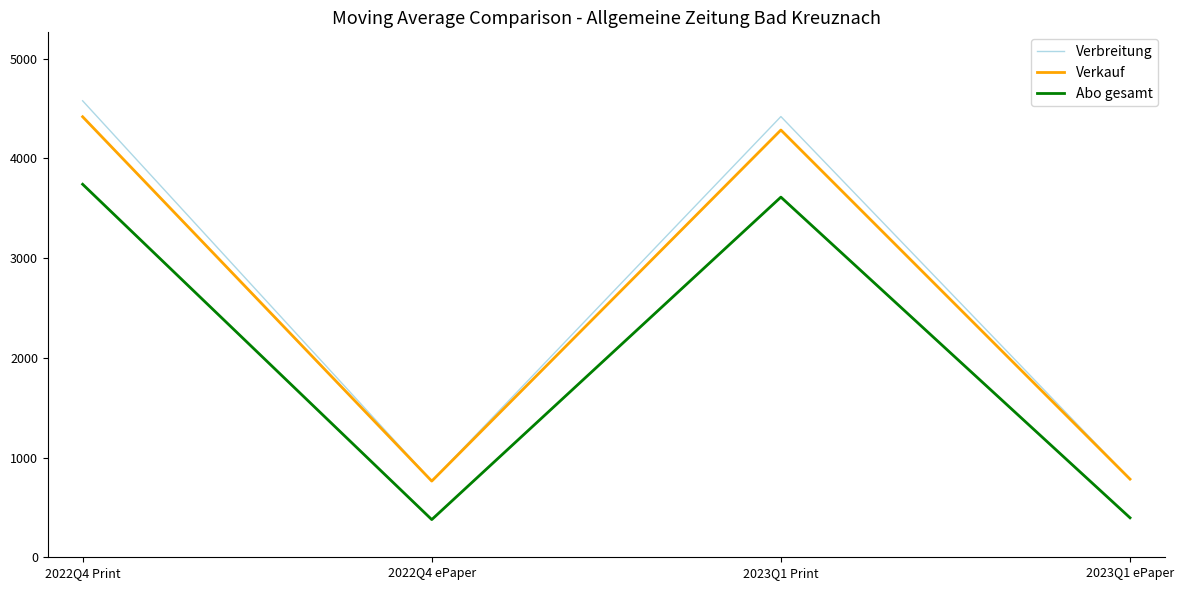

Where is the first local maximum for Verkauf?

2023Q1 Print